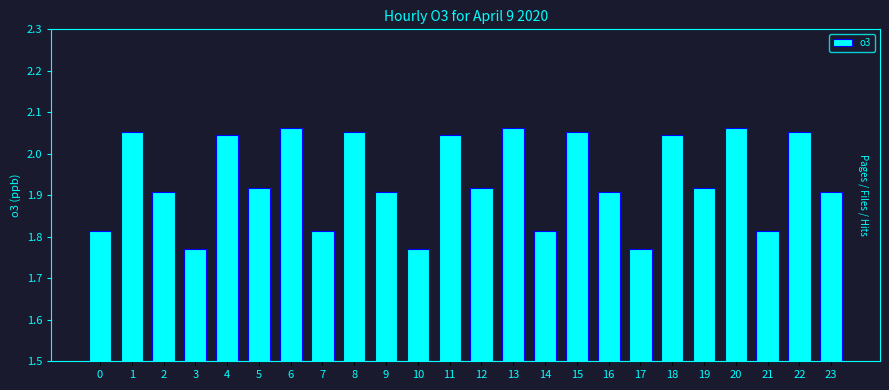

True or false: the data shows 1.2 at 8.

False